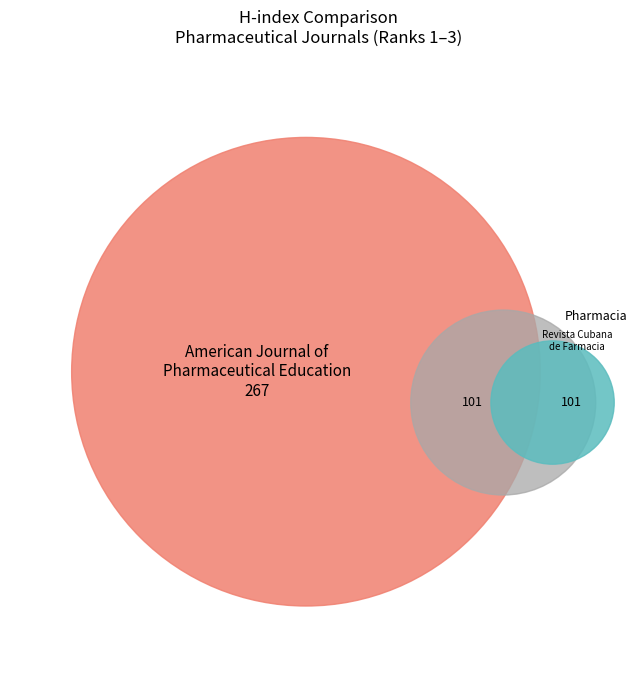

Approximately how many times larger is the value at Pharmacia compared to Revista Cubana de Farmacia?

1.0